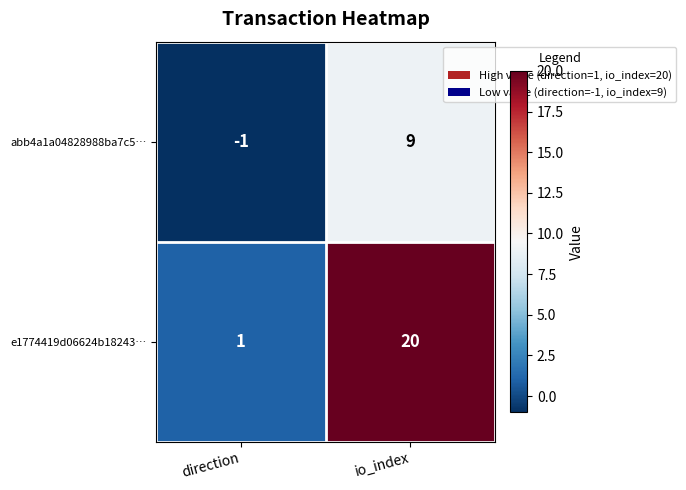

Rank the series by their average value, from highest to lowest.

e1774419d06624b18243…, abb4a1a04828988ba7c5…